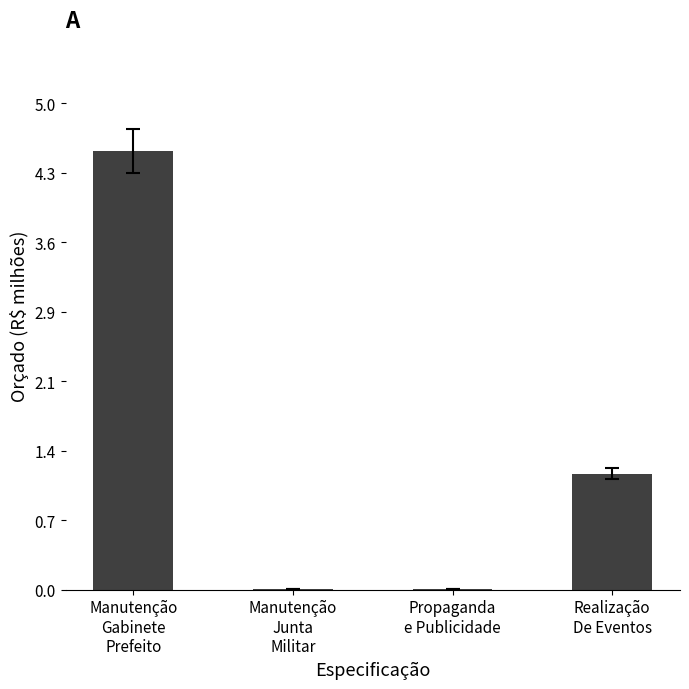

What is the sum of all values?

5.7